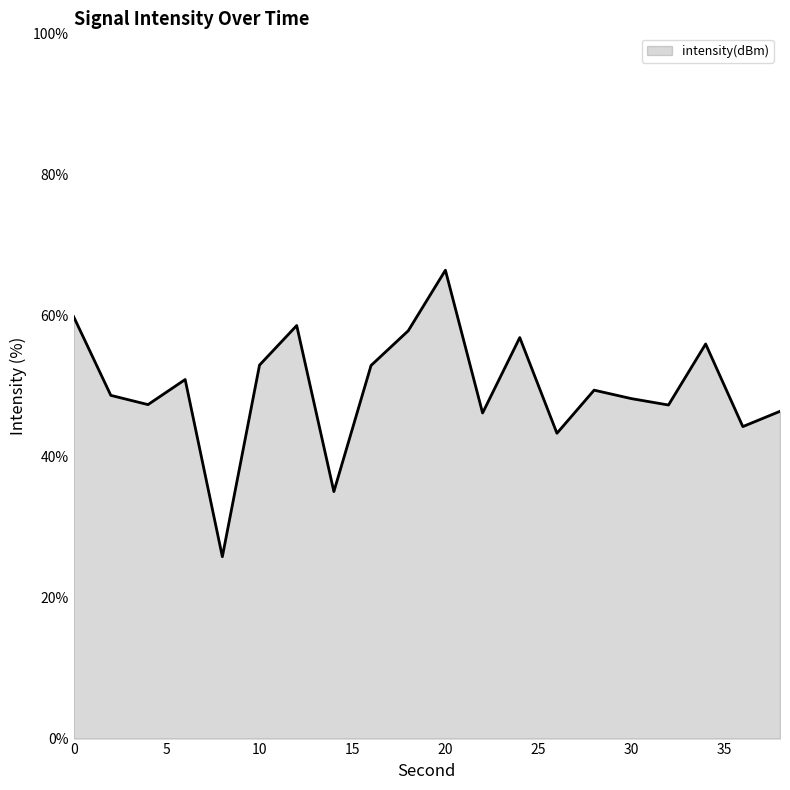

True or false: there are more than 2 points higher than both neighbors.

True